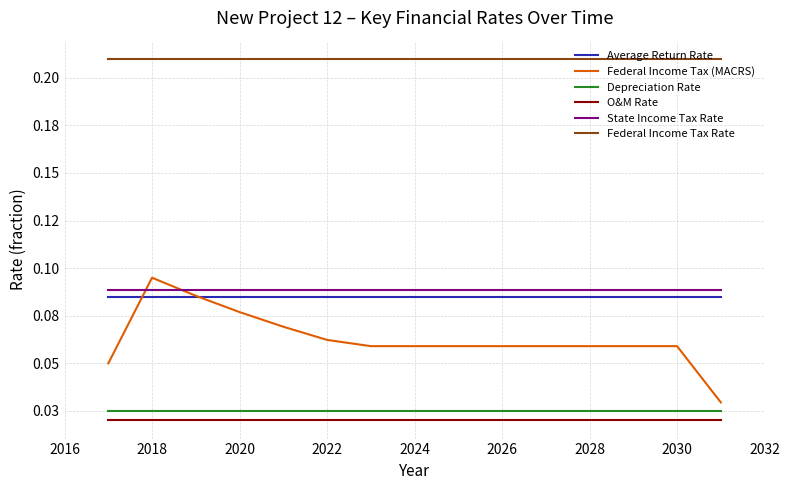

True or false: State Income Tax Rate and Depreciation Rate cross at least once.

False